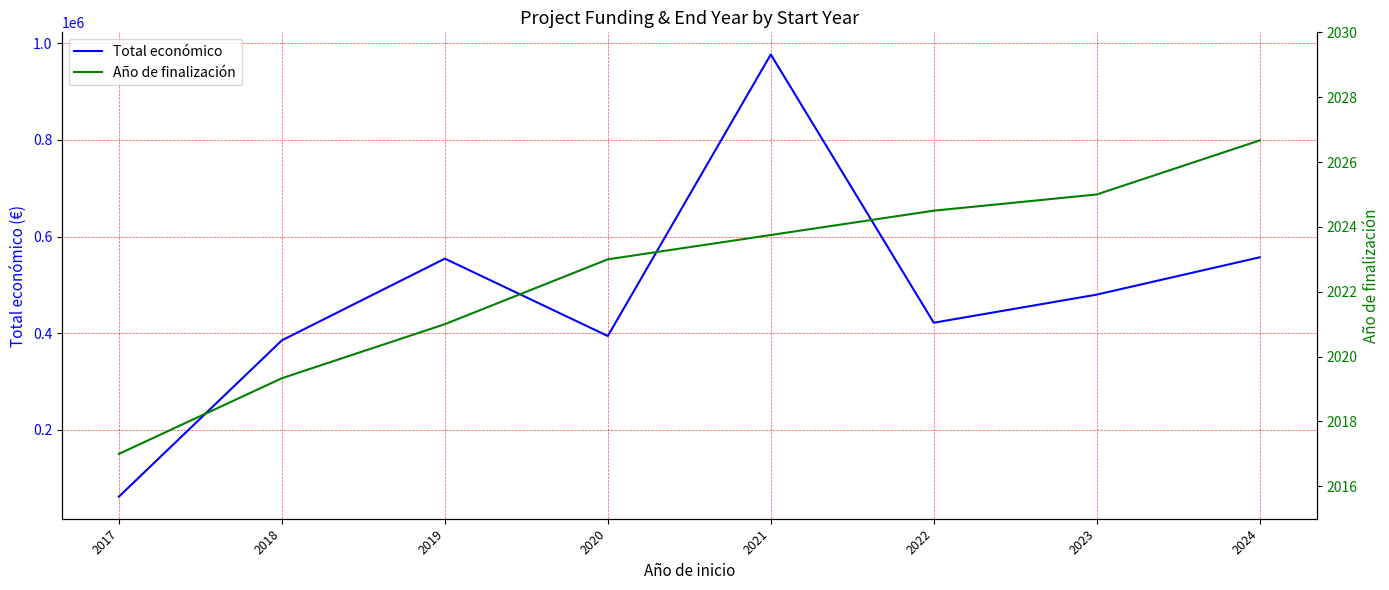

Which category has the highest value across all series?

2021